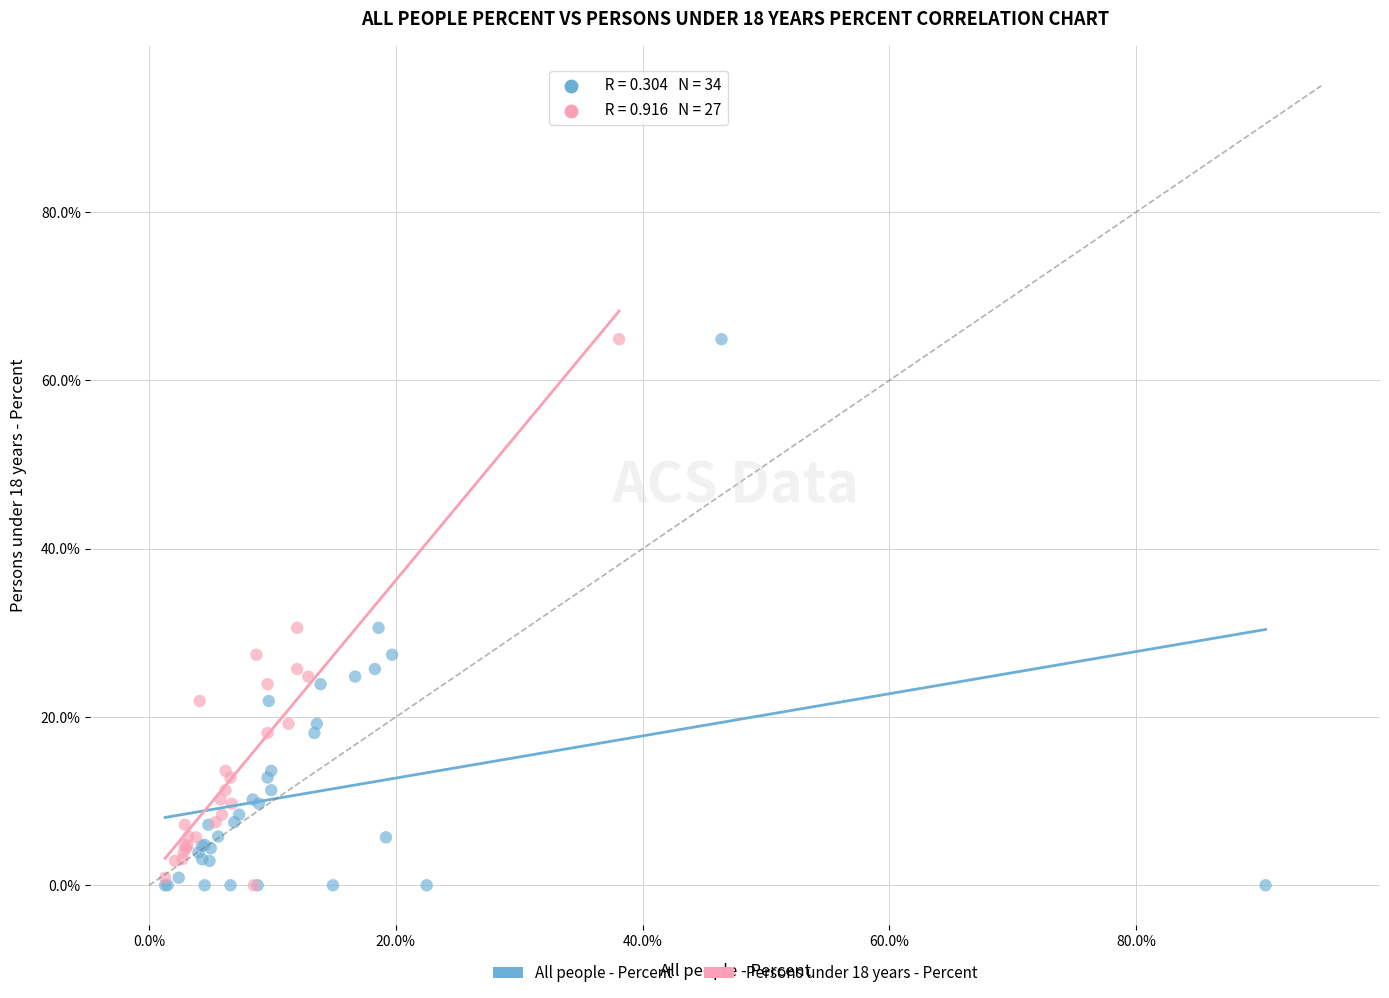

What are all the series names shown in the legend?

All people - Percent, Persons under 18 years - Percent